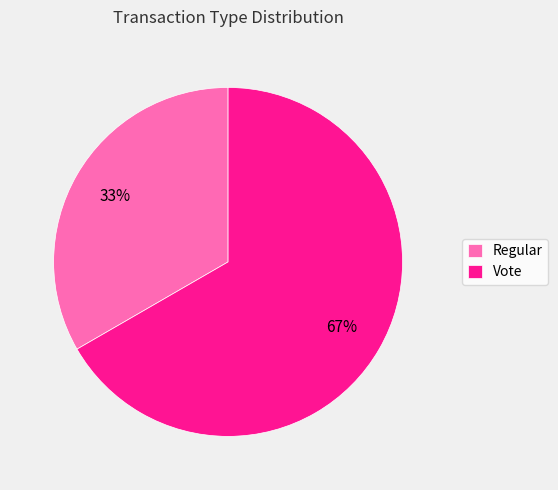

To the nearest percent, what is the combined percentage of Regular and Vote?

100%